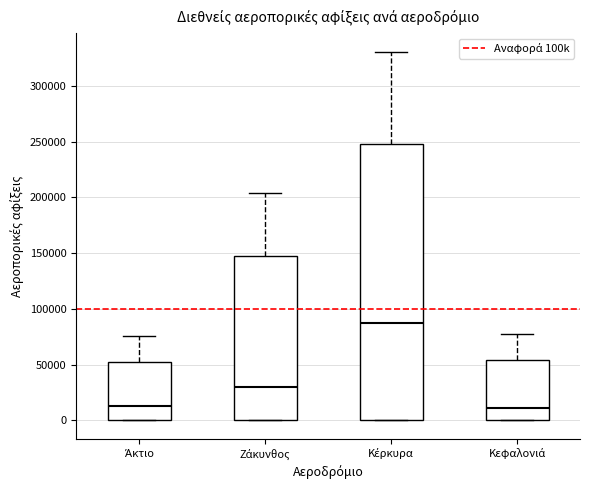

Where does the median line of the box for Άκτιο sit on the y-axis? The values are not printed on the chart, so give them approximately, as read against the axis.

15000